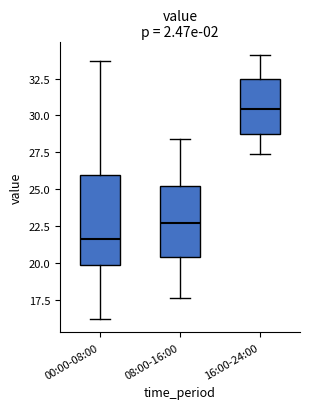

Reading left to right, read every box against the y-axis: the position of its median line, the range the box covers, and the ends of its whiskers. The values are not printed on the chart, so give them approximately, as read against the axis.

00:00-08:00: median 21.5, box 20.0 to 26.0, whiskers 16.0 to 33.5
08:00-16:00: median 22.5, box 20.5 to 25.0, whiskers 17.5 to 28.5
16:00-24:00: median 30.5, box 28.5 to 32.5, whiskers 27.5 to 34.0